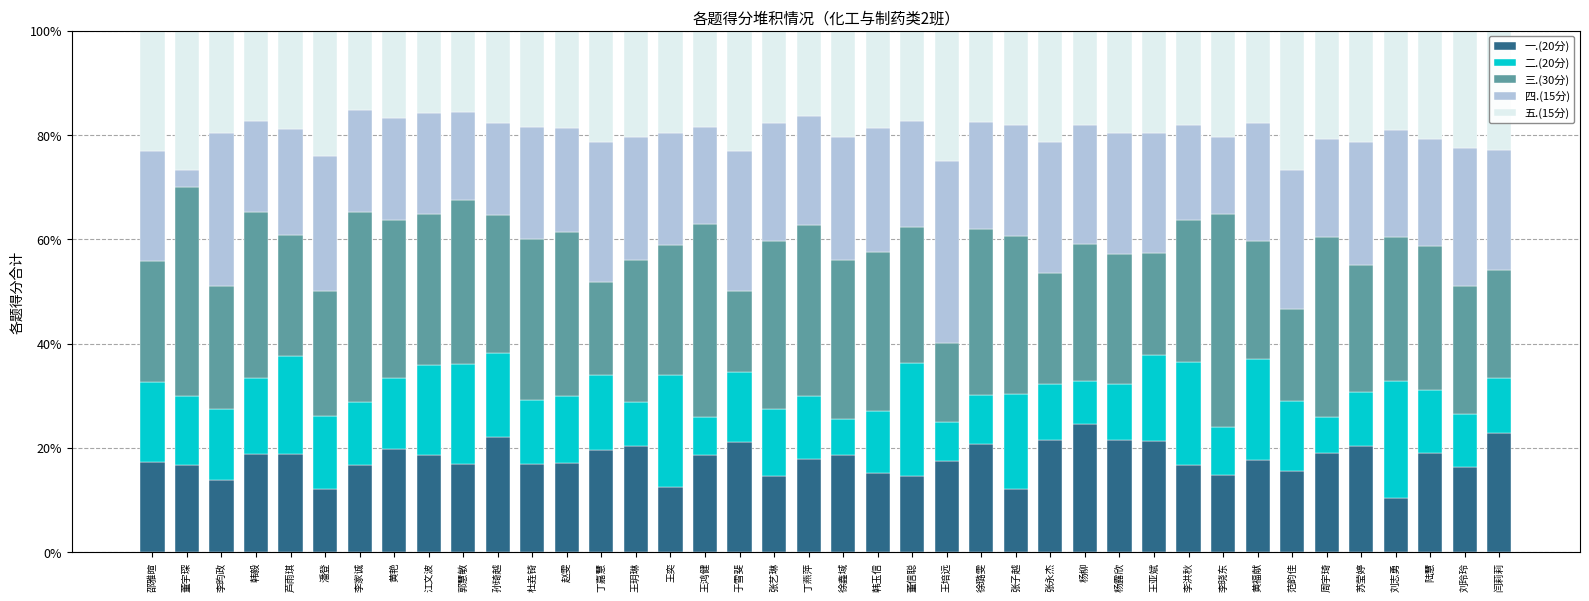

What is the total value across all series at 李家诚?

100.0